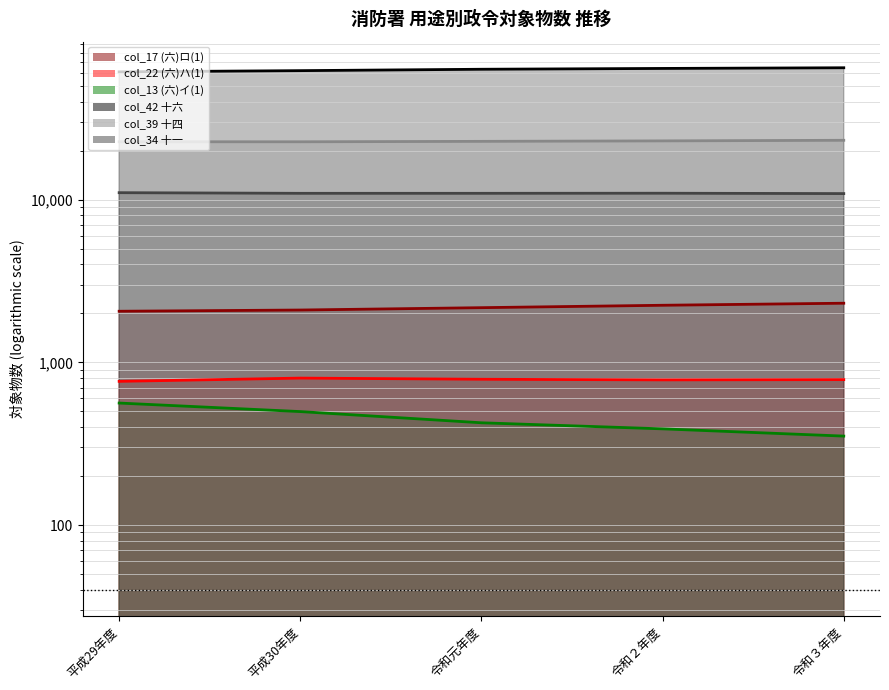

What is the lowest value of the col_13 (六)イ(1) series?

352